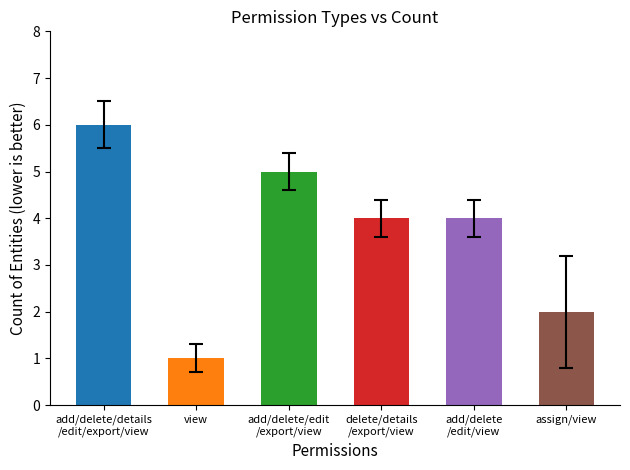

What is the approximate value at assign, view?

2